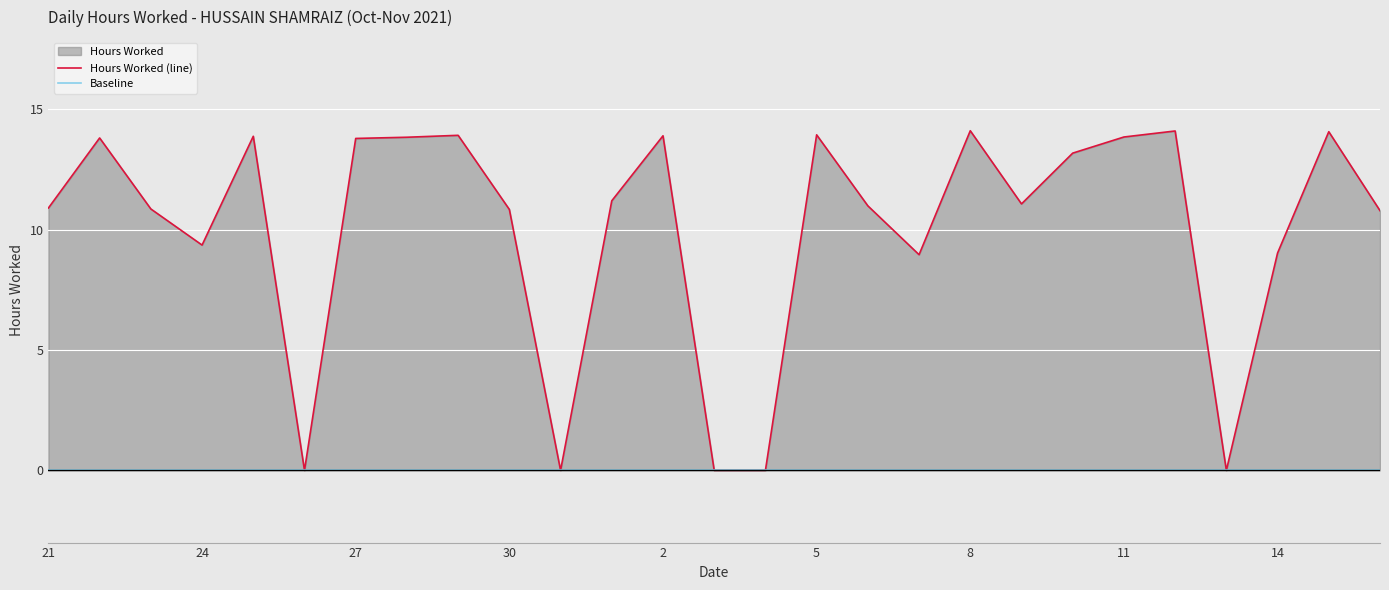

Does the chart display data point markers on the line(s)?

No